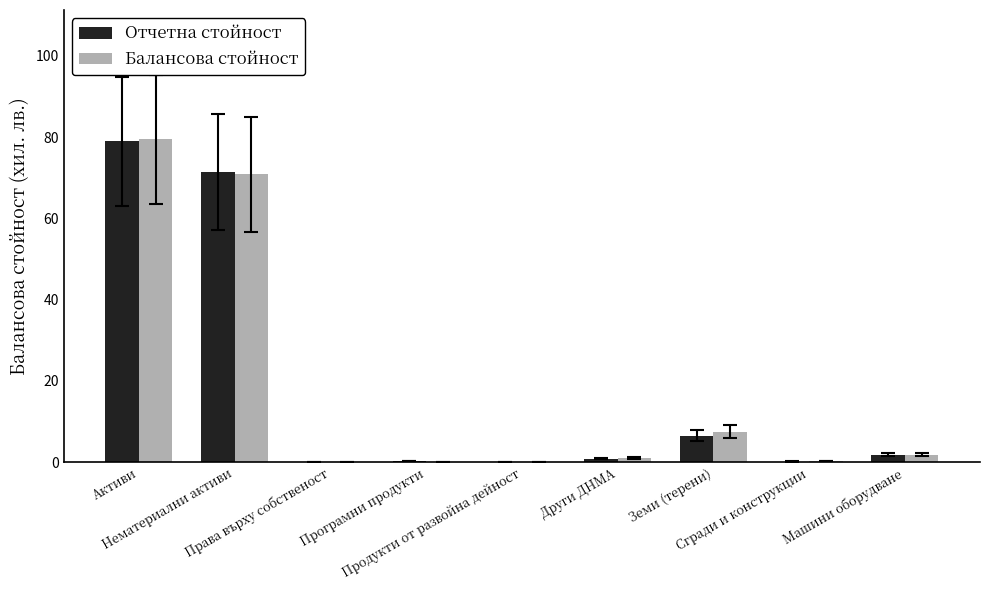

What is the spread (max minus min) of values at Активи?

0.6